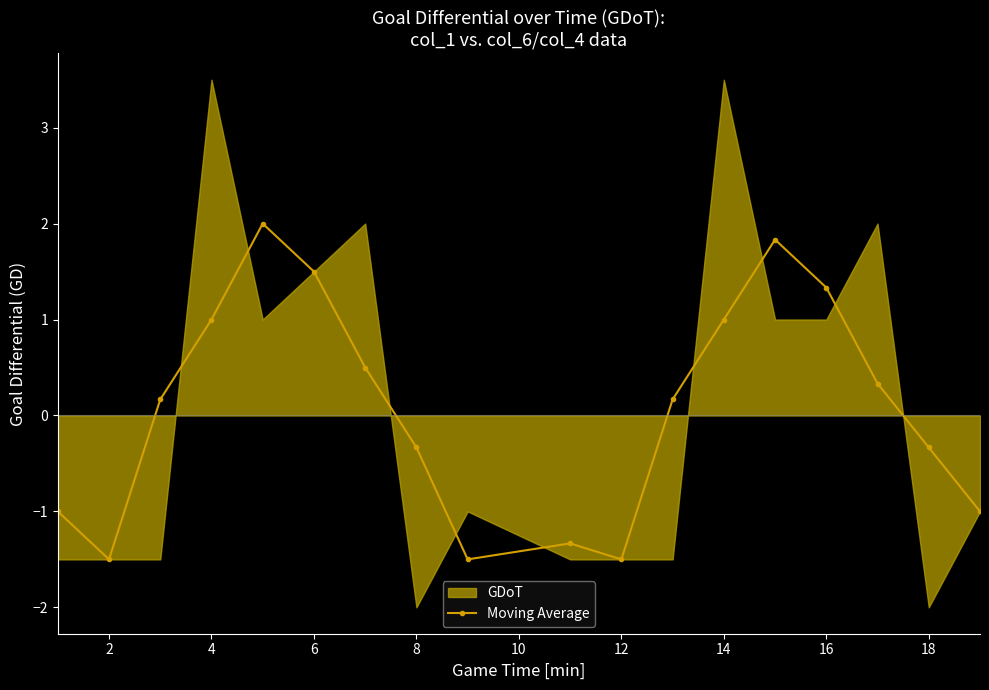

True or false: Moving Average has more than 0 points higher than both neighbors.

True